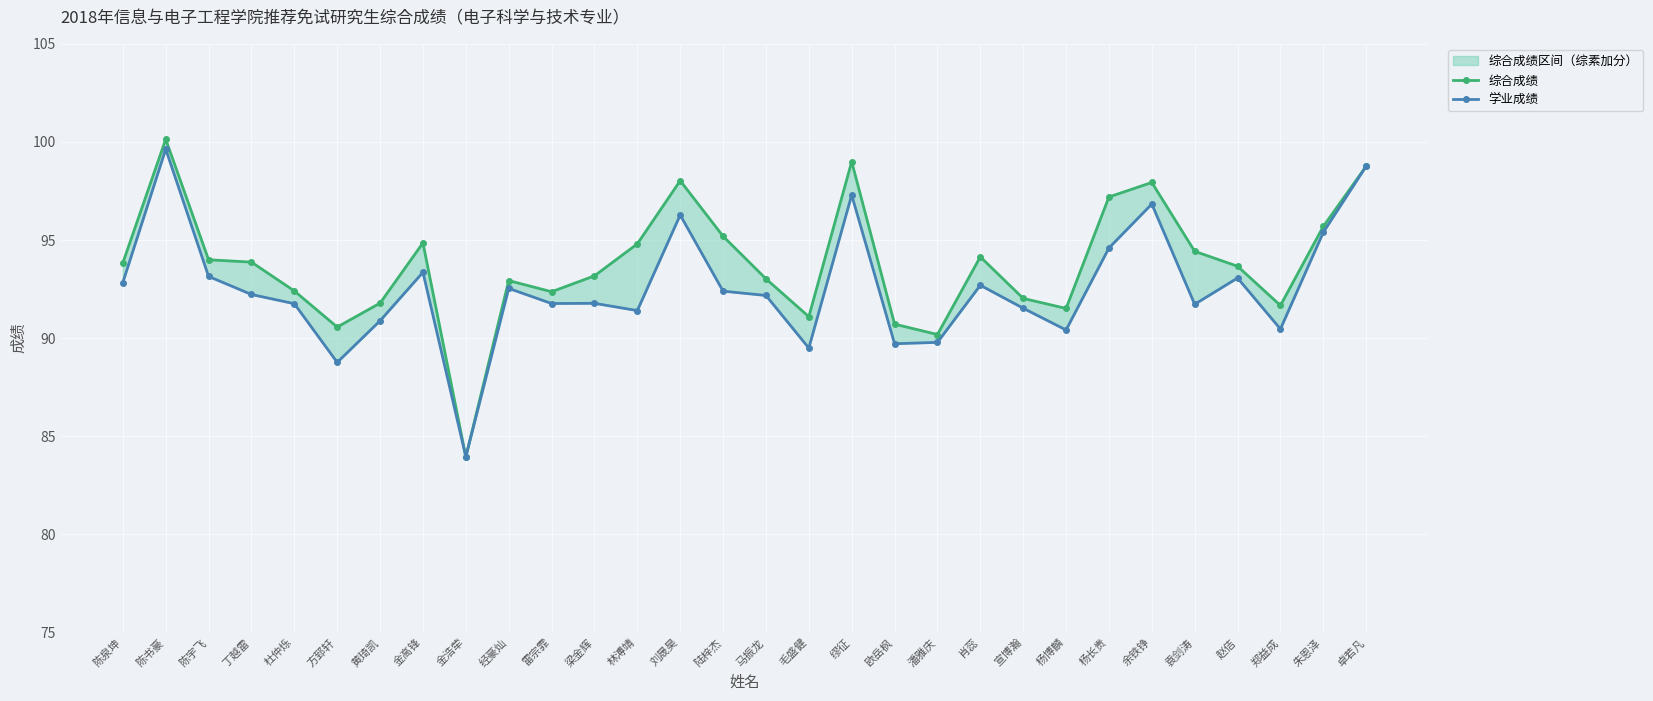

What is the difference between the highest and lowest values at 雷宗霏?

0.6